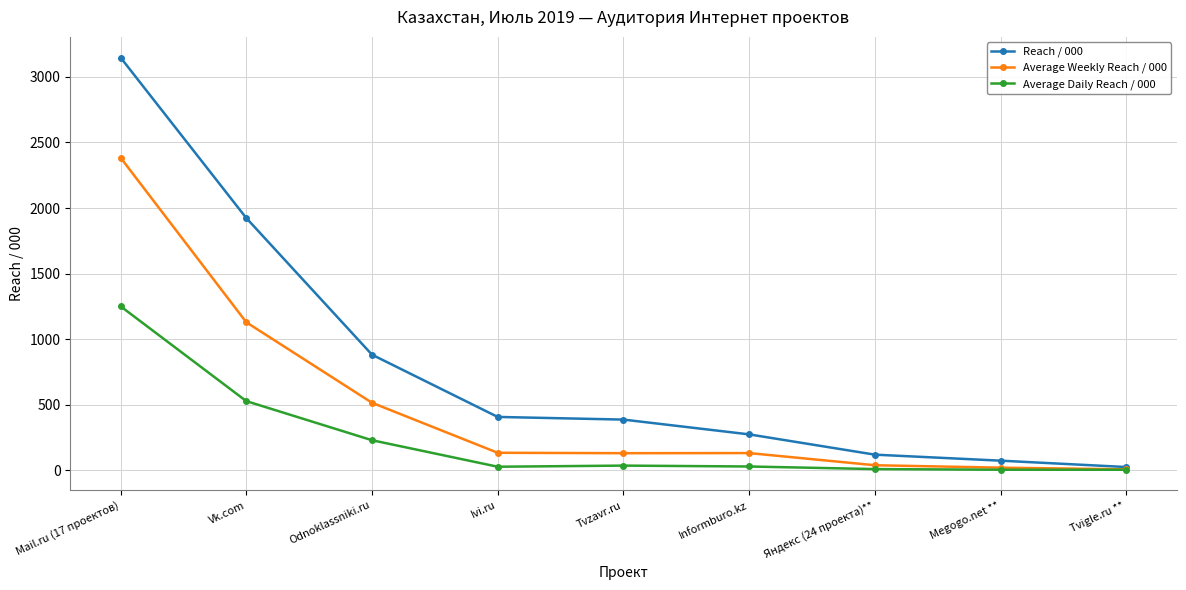

How many data points in Reach / 000 are less than 385?

4